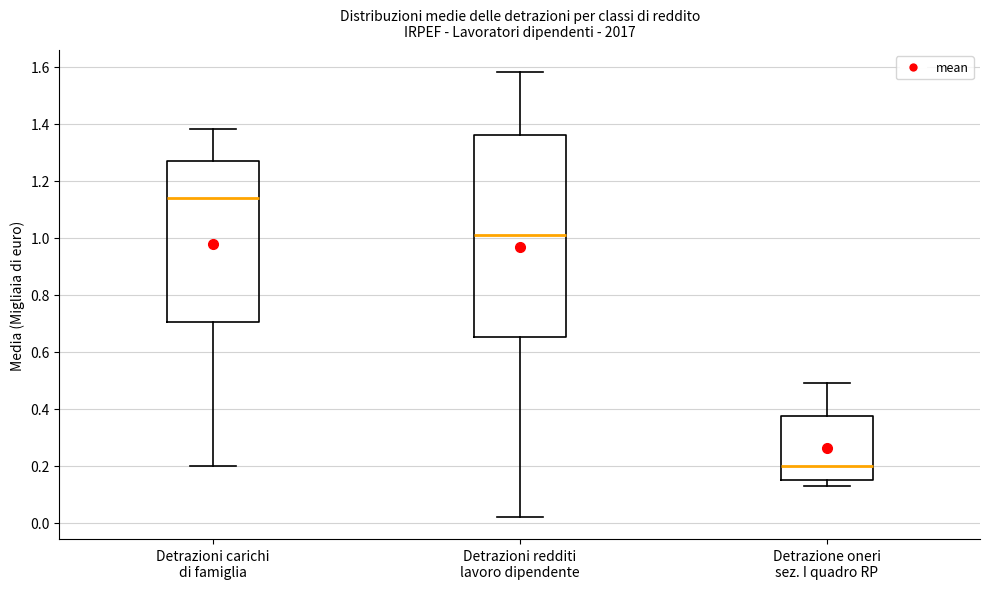

Comparing the boxes themselves (not the whiskers), which one is the tallest?

Detrazioni redditi lavoro dipendente